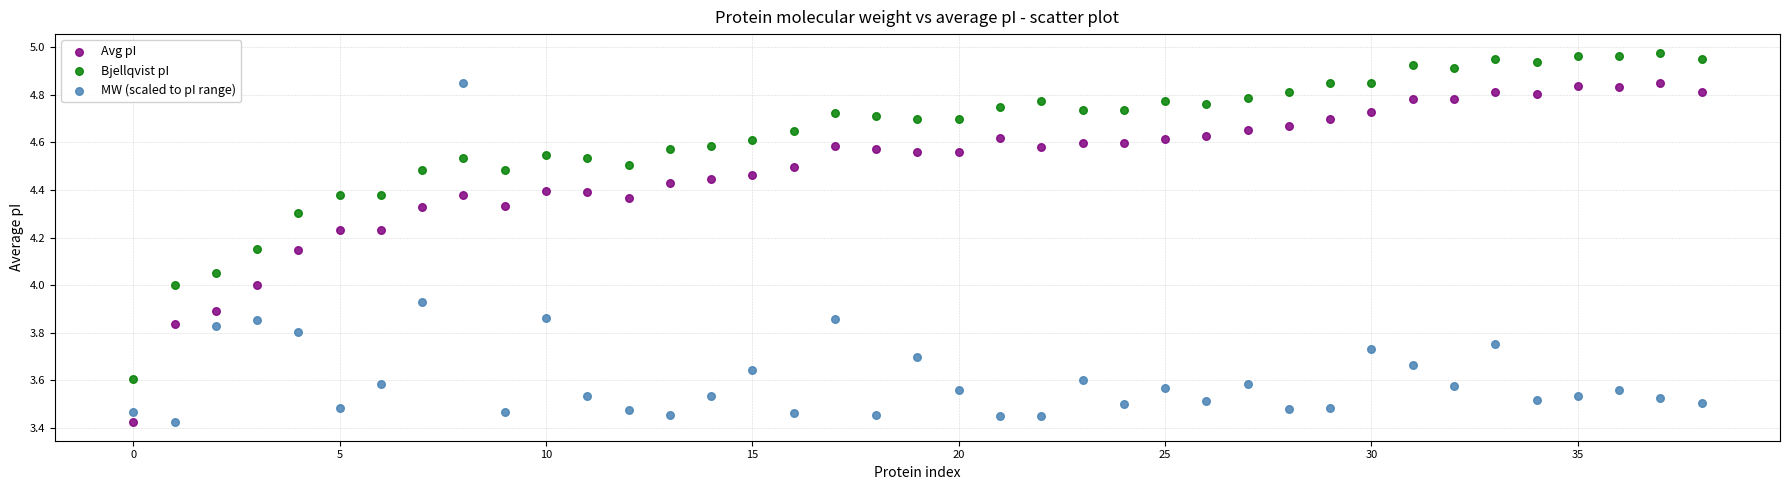

Across all data points, what is the range of Y values (max minus min)?

1.6